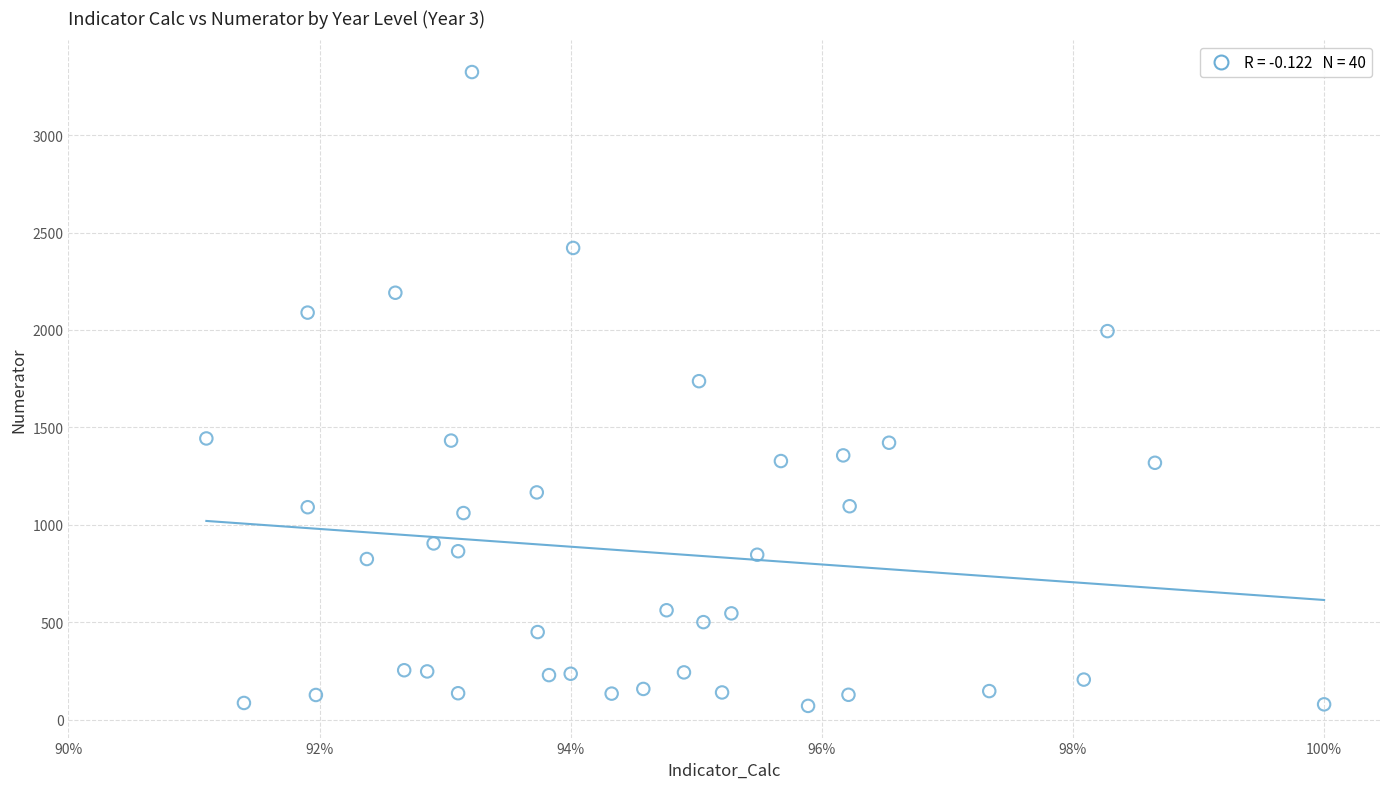

What is the range of Y values (max minus min)?

3254